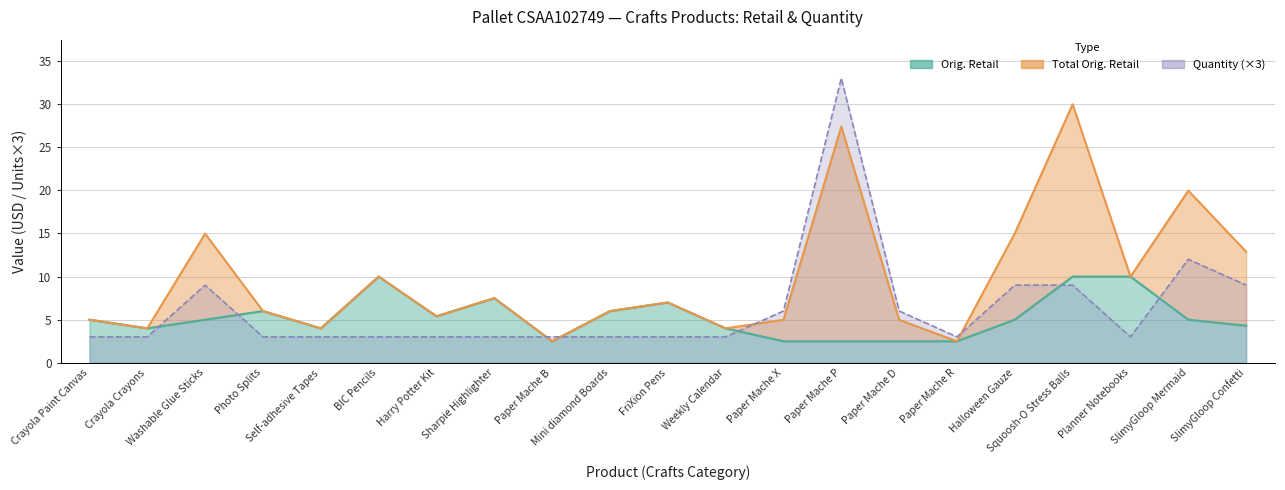

What is the difference between the maximum and second lowest values in the Orig. Retail series?

27.5